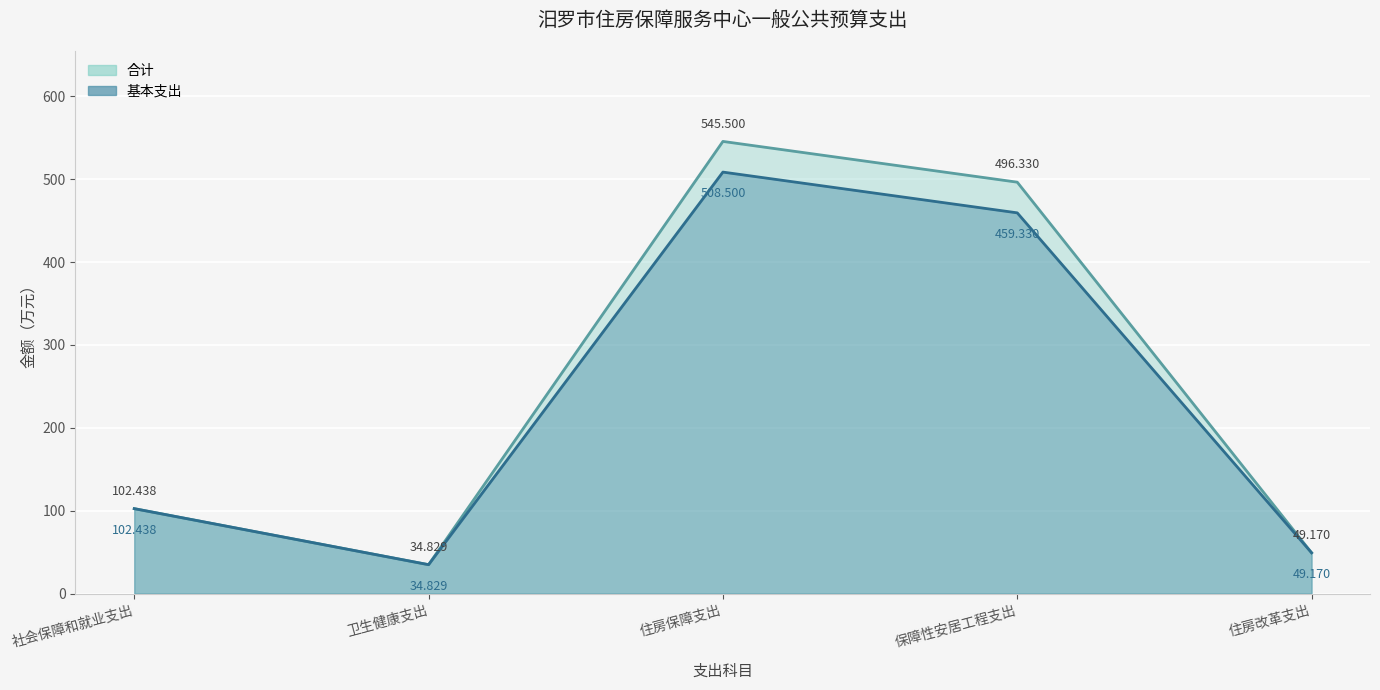

What are all the series names shown in the legend?

合计, 基本支出